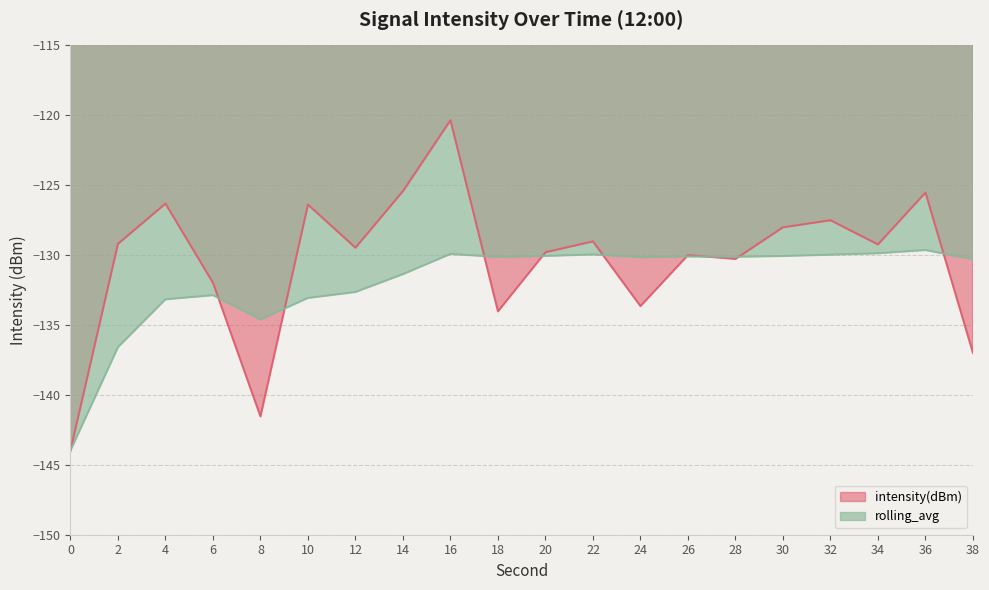

Does the chart display data point markers on the line(s)?

No